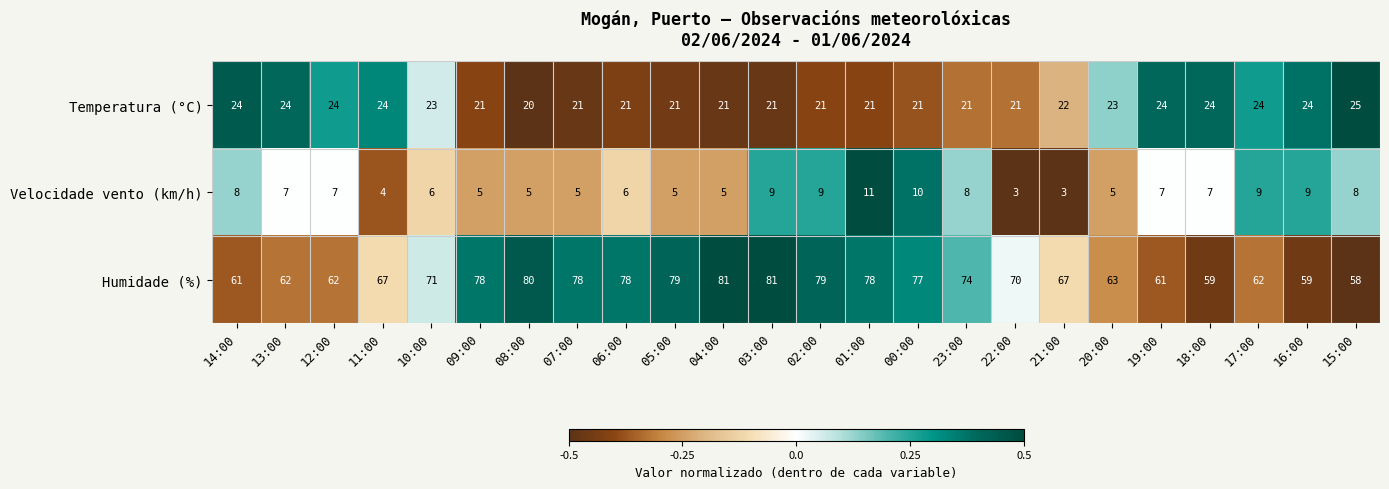

What is the sum of the Velocidade vento (km/h) values at 12:00 and 14:00?

15